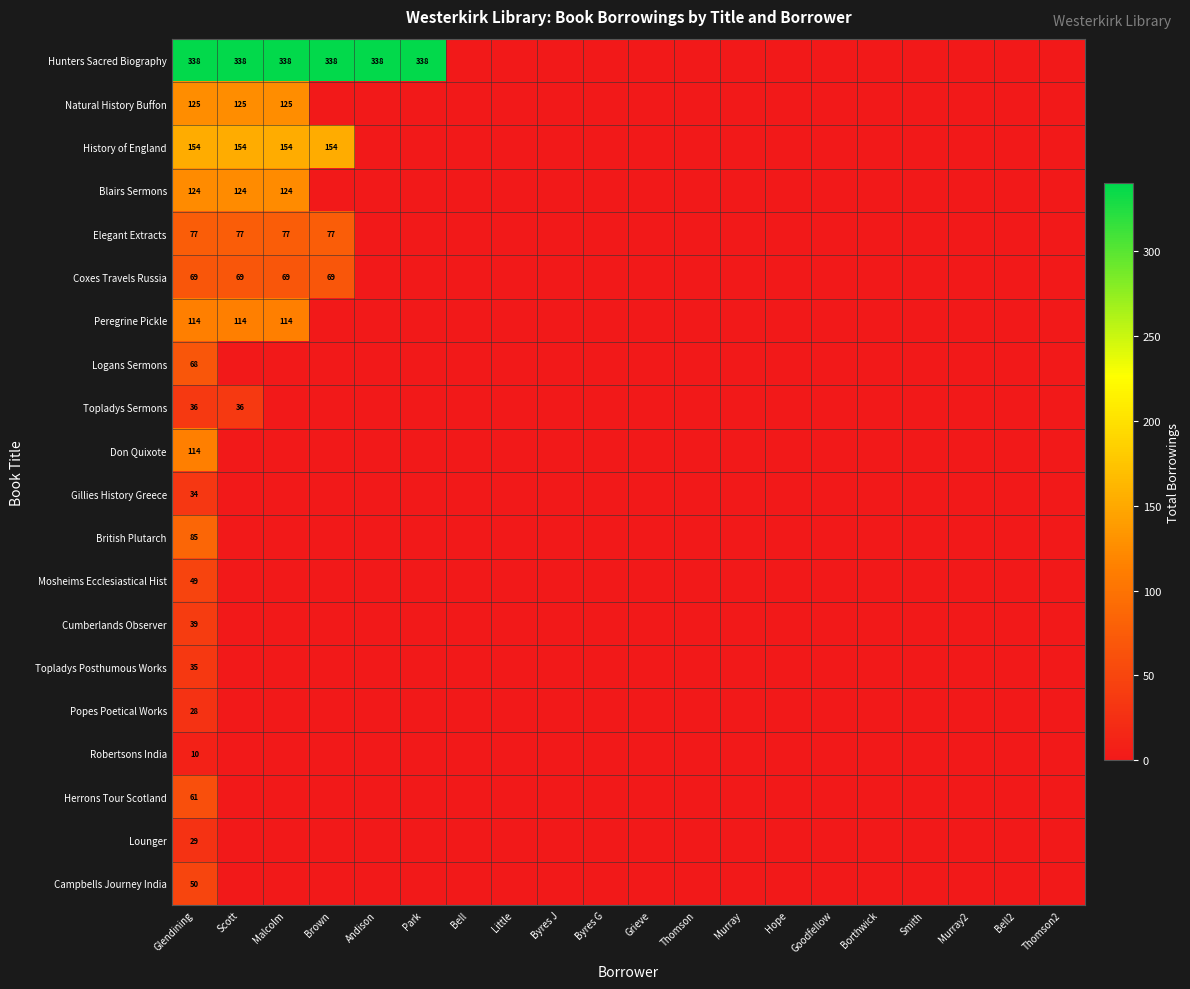

What is the maximum value shown in the chart?

338